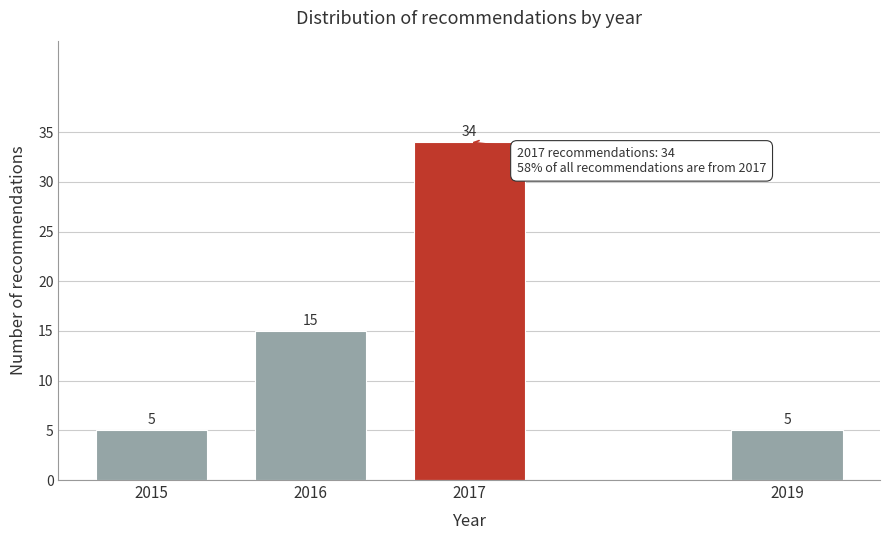

Reading right to left, list all the values displayed in this chart.

2019=5	2017=34	2016=15	2015=5